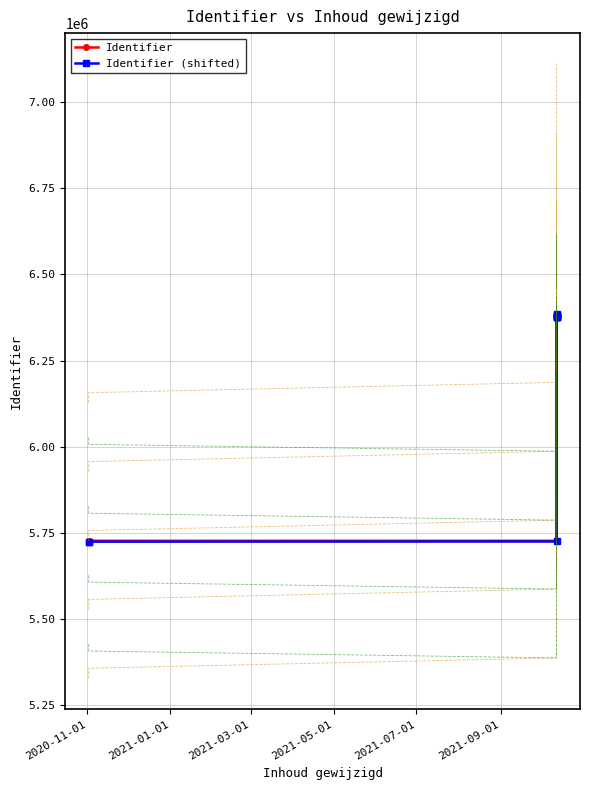

What is the lowest value of the Identifier series?

5726611